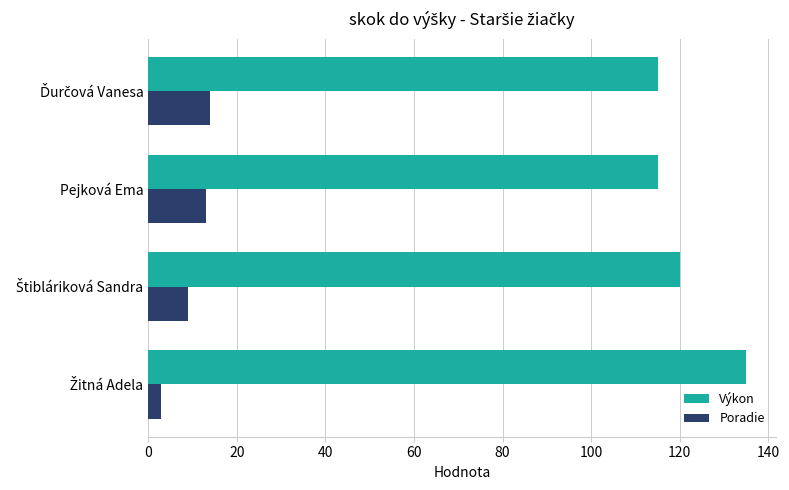

What are all the series names shown in the legend?

Výkon, Poradie